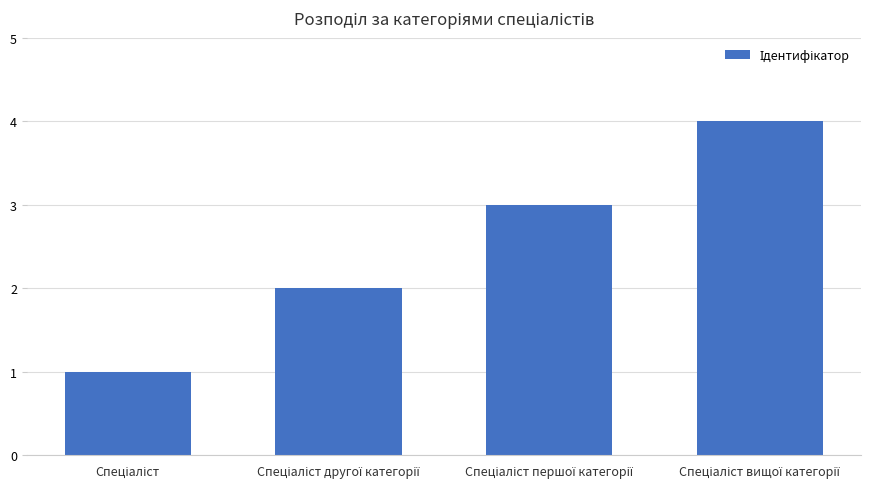

What is the sum of all values?

10